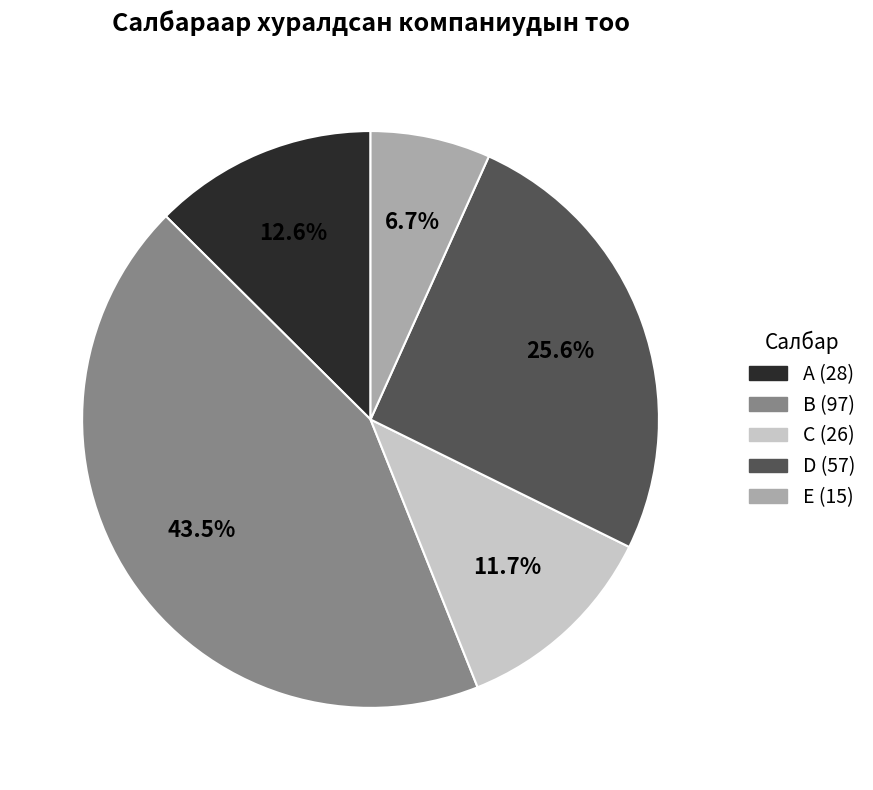

What is the smallest slice in the pie chart?

E